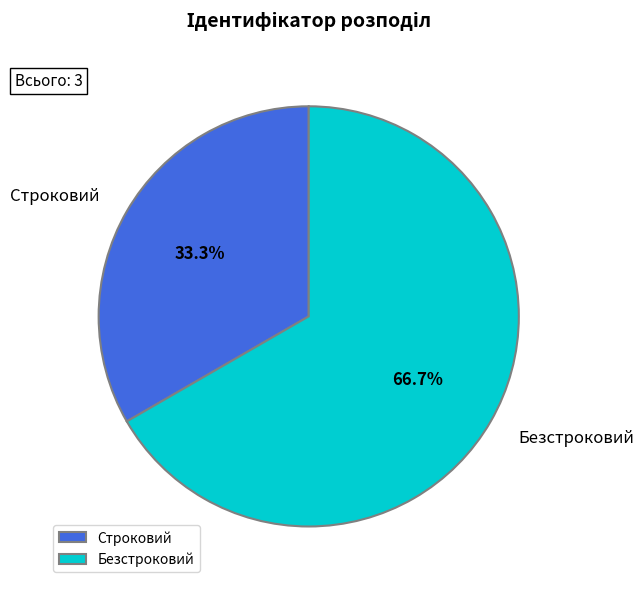

Count the number of slices in the pie.

2